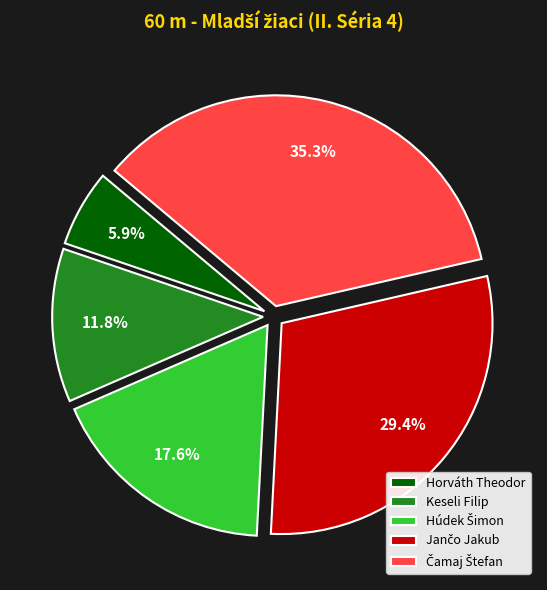

What is the smallest slice in the pie chart?

Horváth Theodor